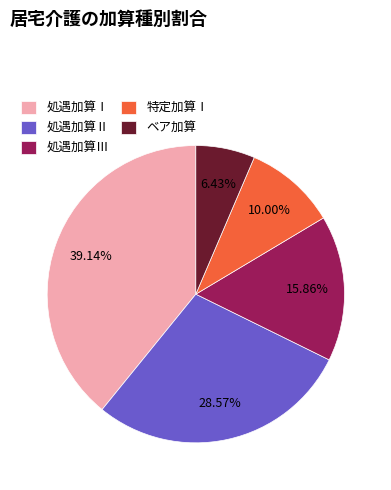

How many slices are in this pie chart?

5